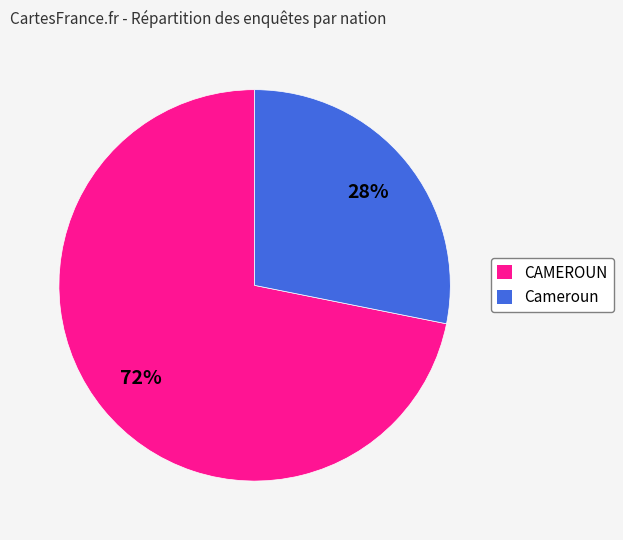

What is the ratio of the value at Cameroun to the value at CAMEROUN?

0.4